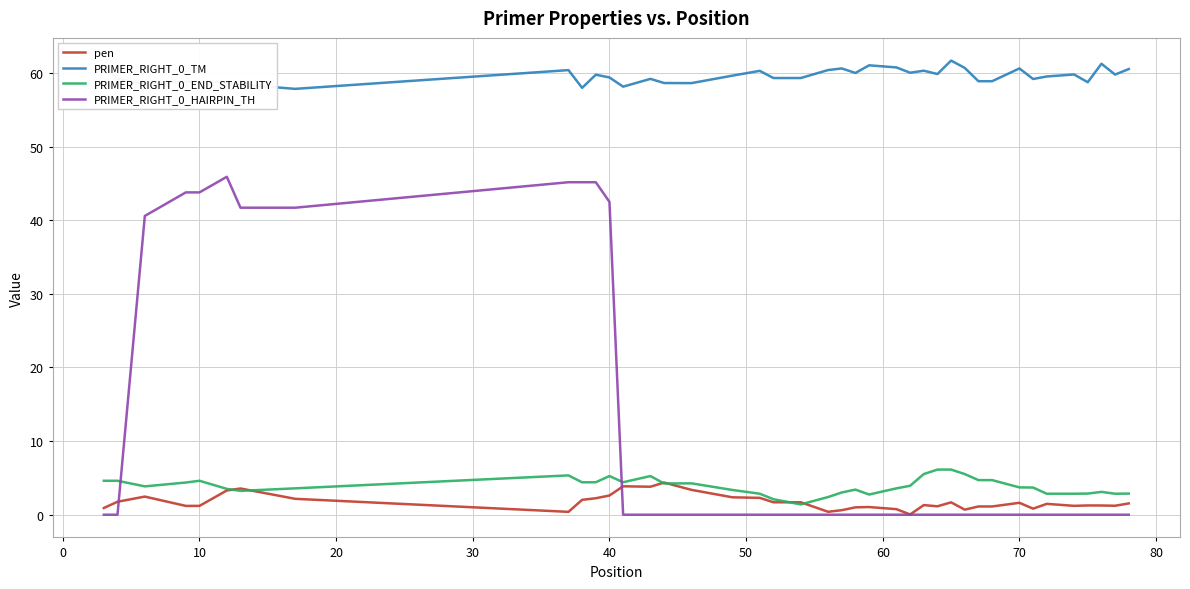

What is the lowest value of the PRIMER_RIGHT_0_TM series?

57.8